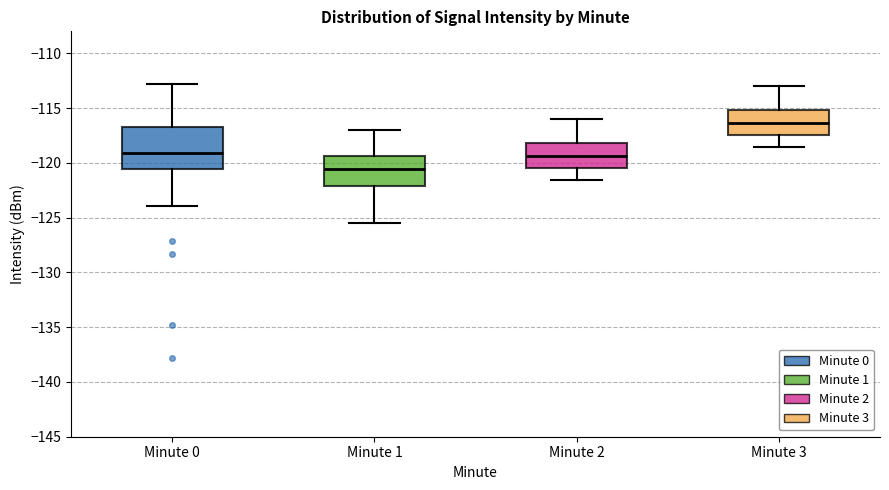

Reading left to right, read every box against the y-axis: the position of its median line, the range the box covers, and the ends of its whiskers. The values are not printed on the chart, so give them approximately, as read against the axis.

Minute 0: median -119.0, box -120.5 to -116.5, whiskers -124.0 to -113.0
Minute 1: median -120.5, box -122.0 to -119.5, whiskers -125.5 to -117.0
Minute 2: median -119.5, box -120.5 to -118.0, whiskers -121.5 to -116.0
Minute 3: median -116.5, box -117.5 to -115.0, whiskers -118.5 to -113.0